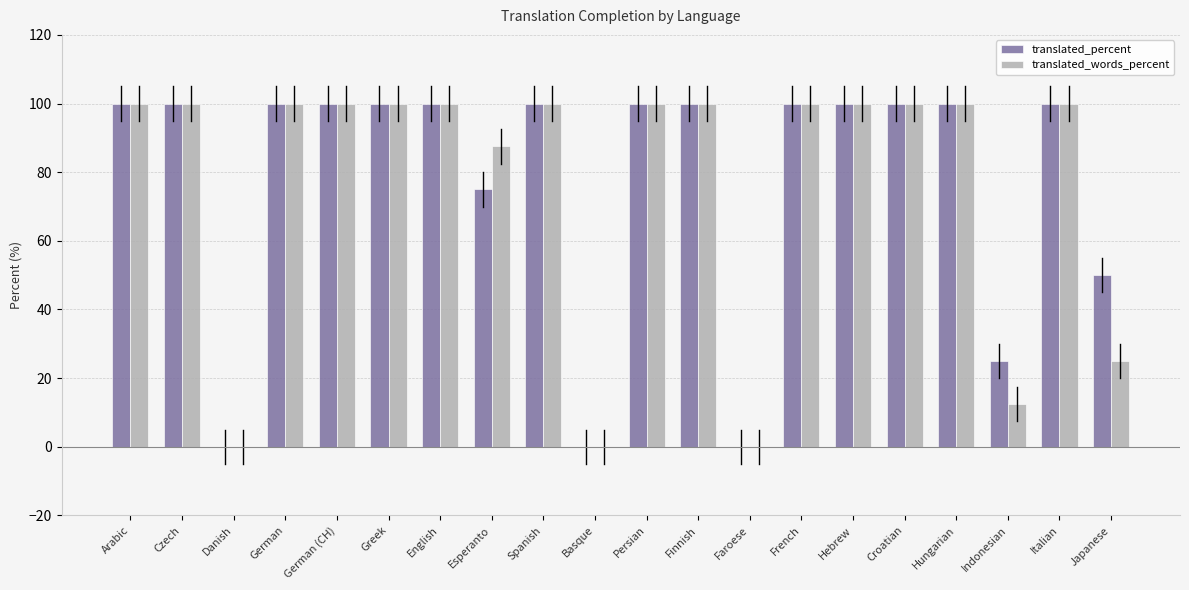

Which series has the largest total across all categories?

translated_percent